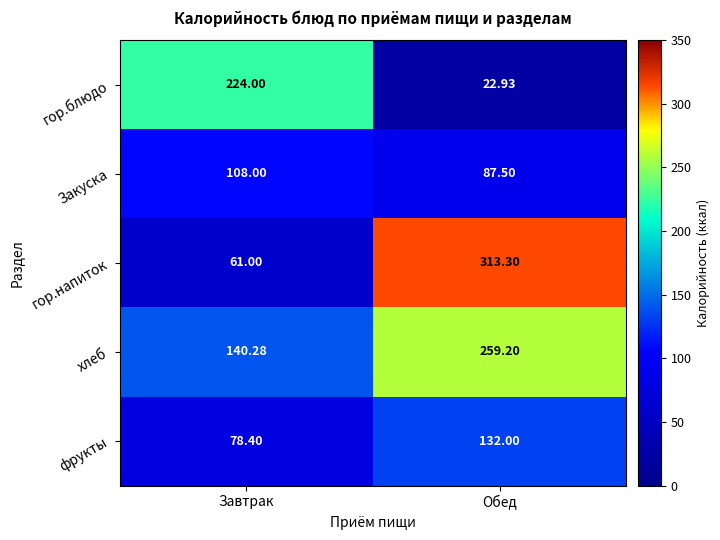

What is the total value across all series at Обед?

814.9